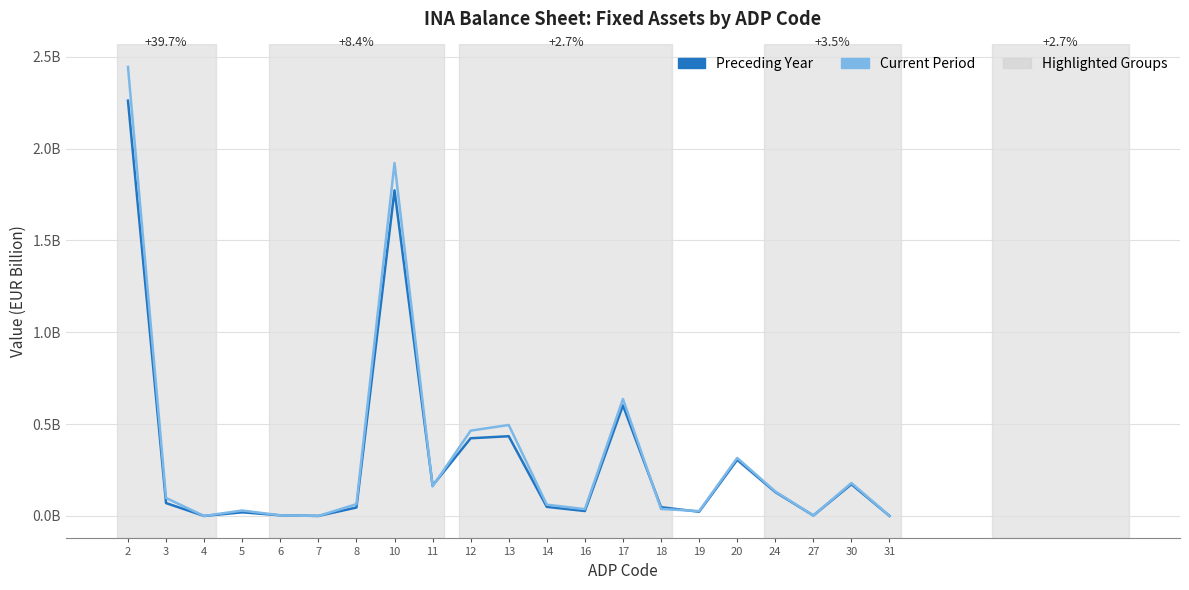

The value of Current Period at 2 is 2.4. True or false?

True